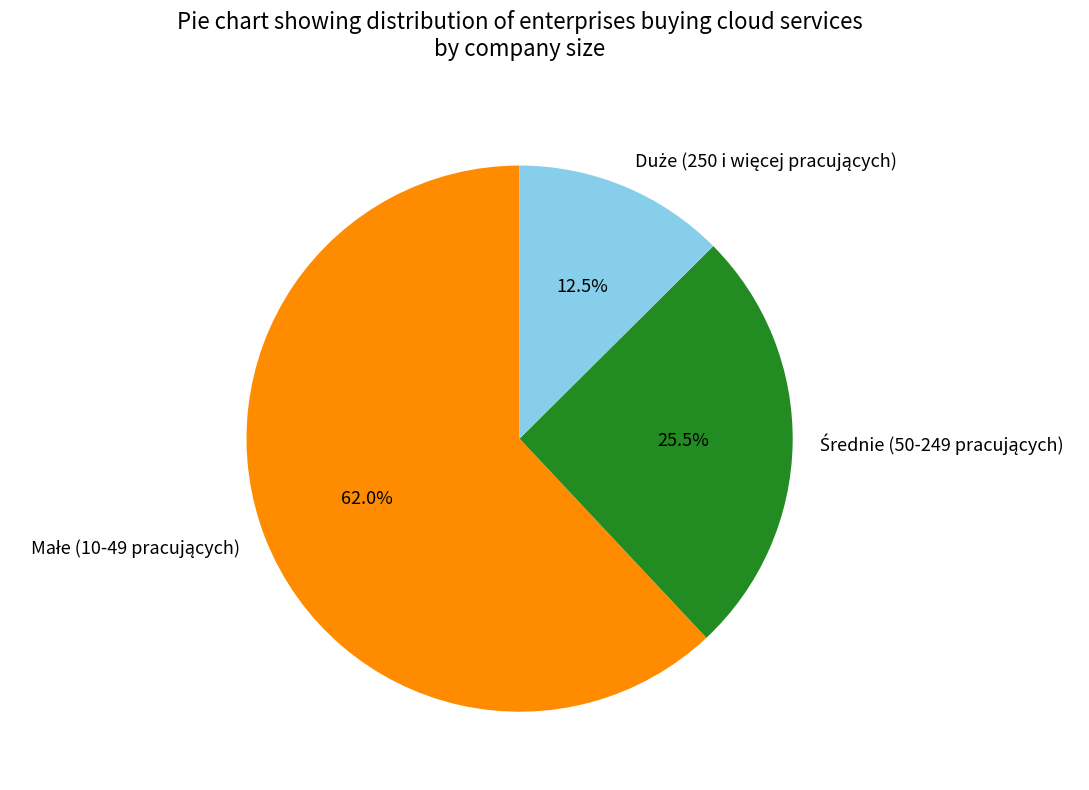

Is there any slice that represents more than half of the pie?

Yes